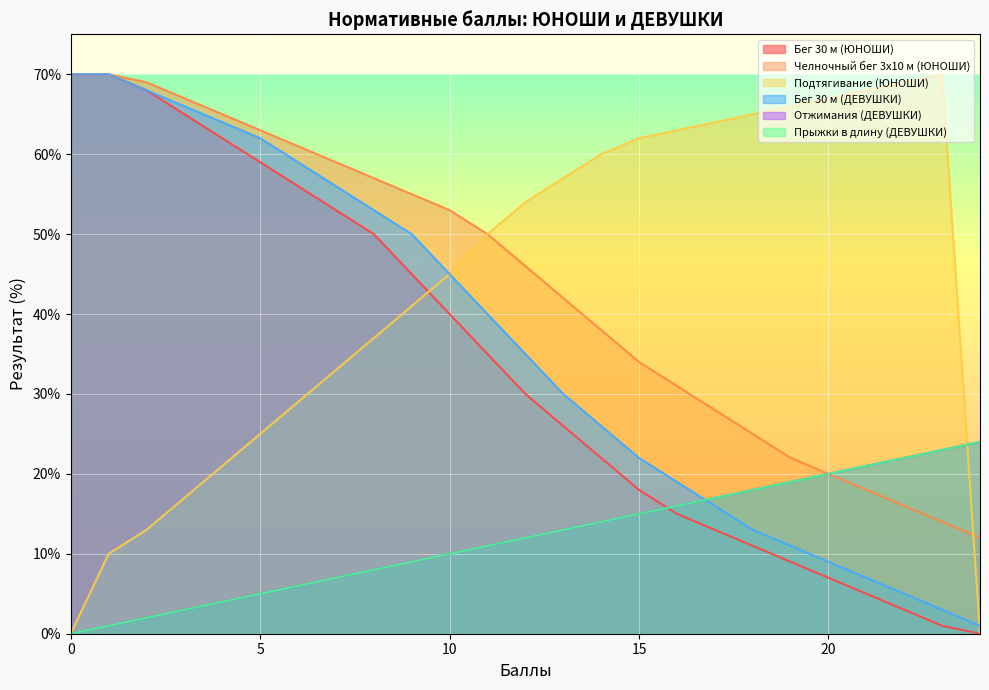

What is the value of the Подтягивание (ЮНОШИ) point at the 12th from the left?

50